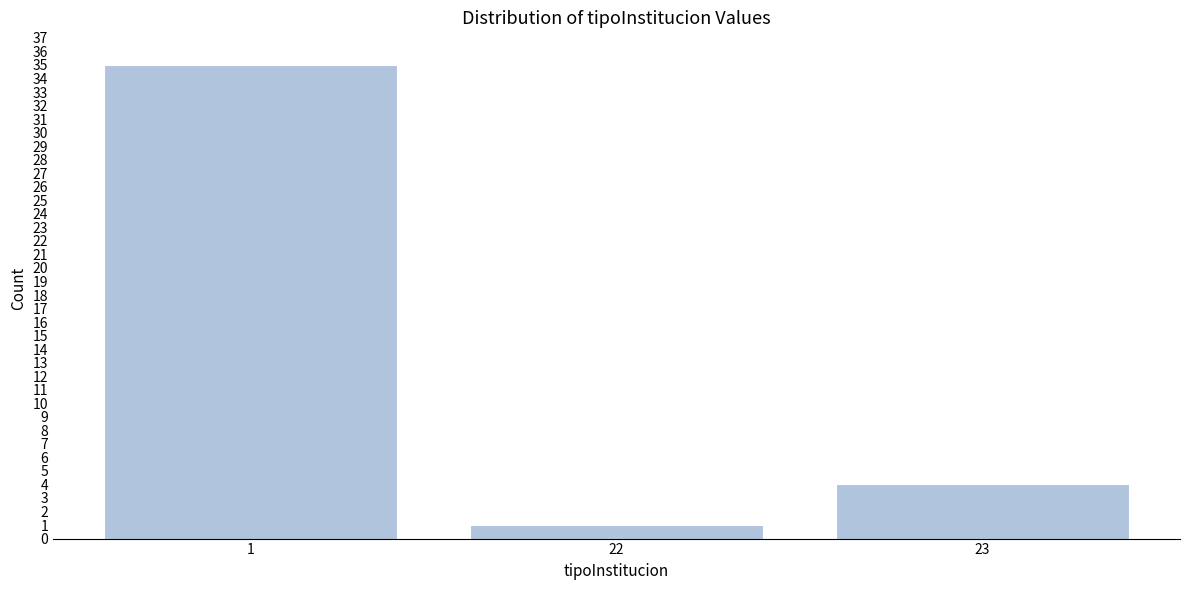

Reading left to right, transcribe all the data shown in this chart.

35	1	4